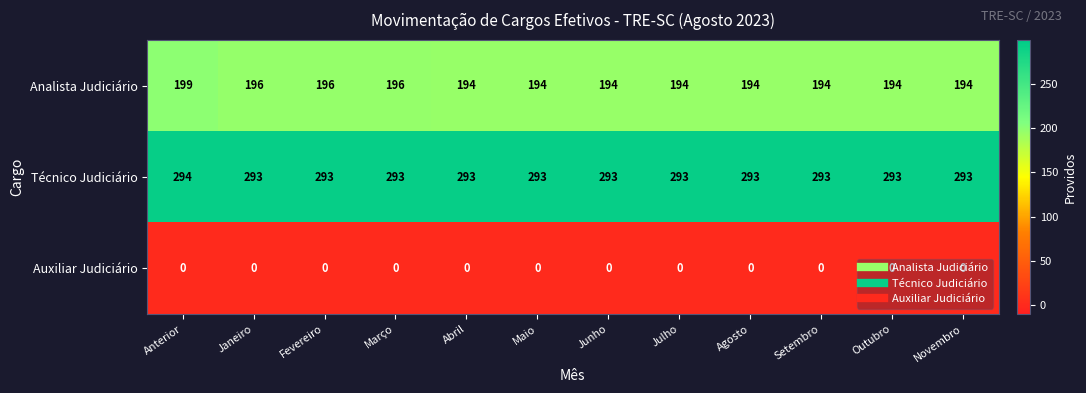

What is the total value across all series at Setembro?

487